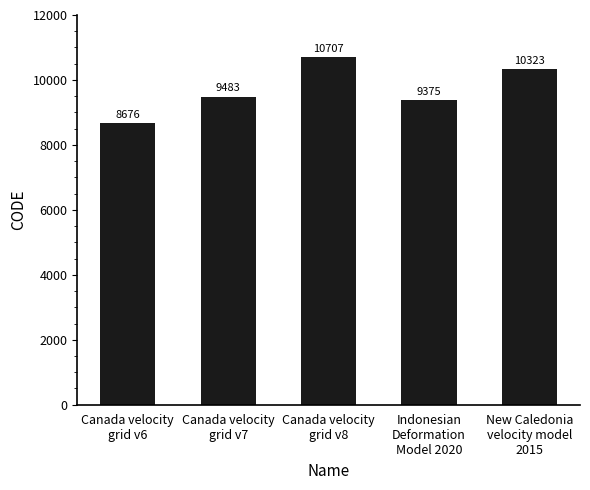

What value does the data have at Canada velocity
grid v6, to the nearest 50?

8700